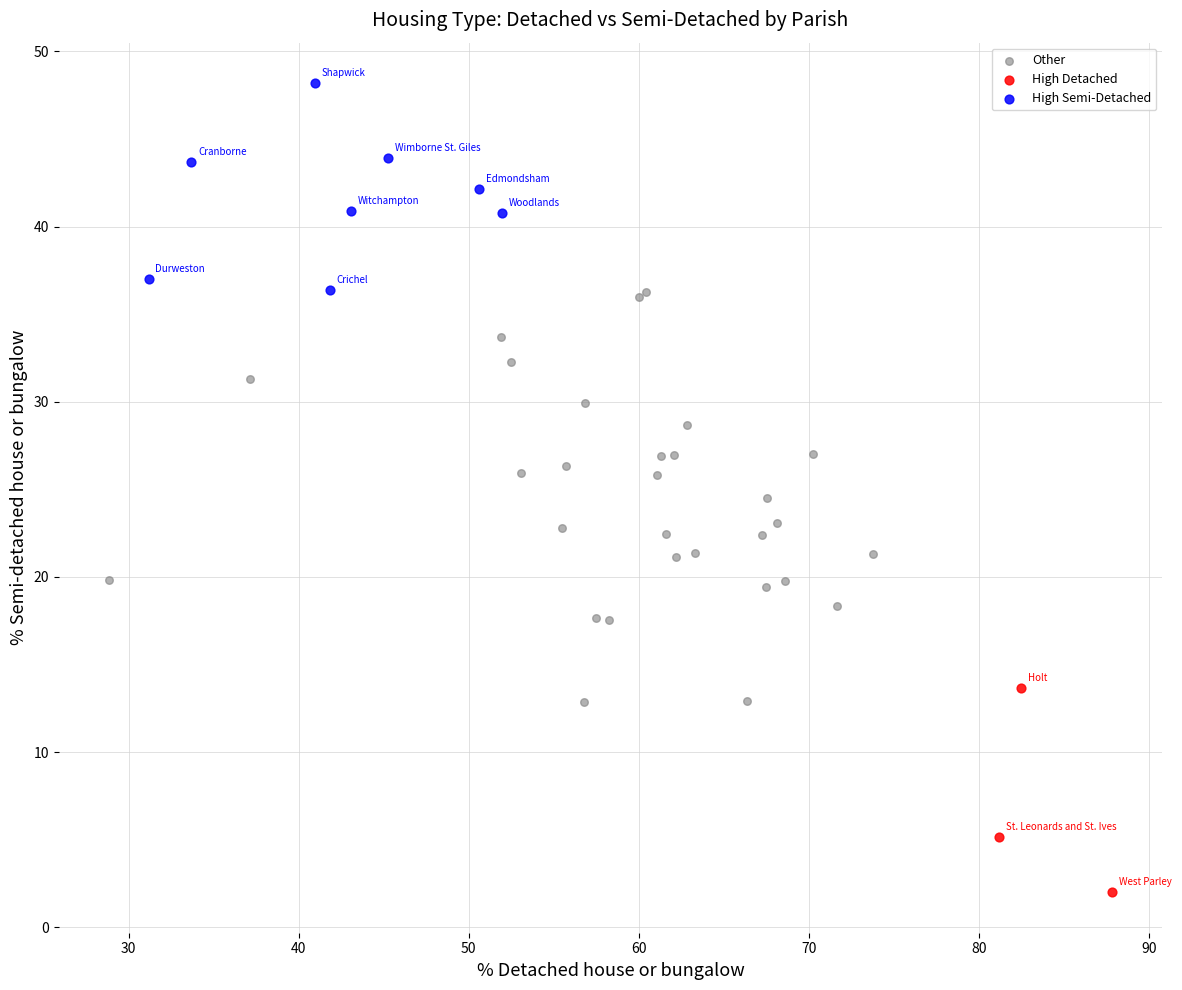

Which series reaches the maximum Y coordinate?

High Semi-Detached